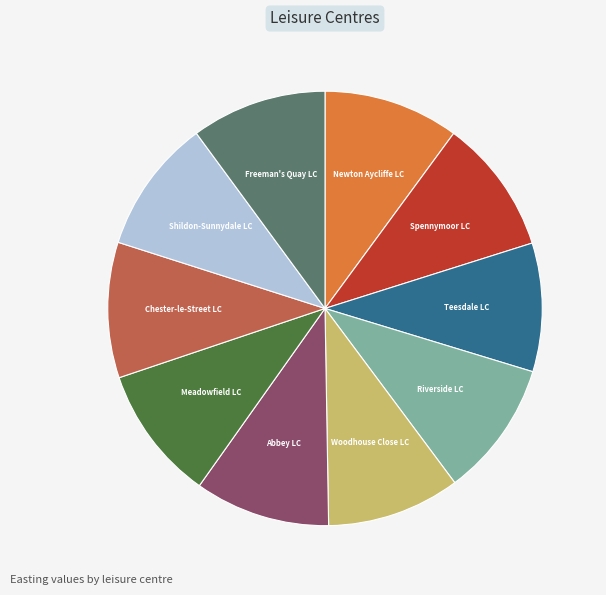

True or false: Woodhouse Close LC accounts for 16% of the total.

False